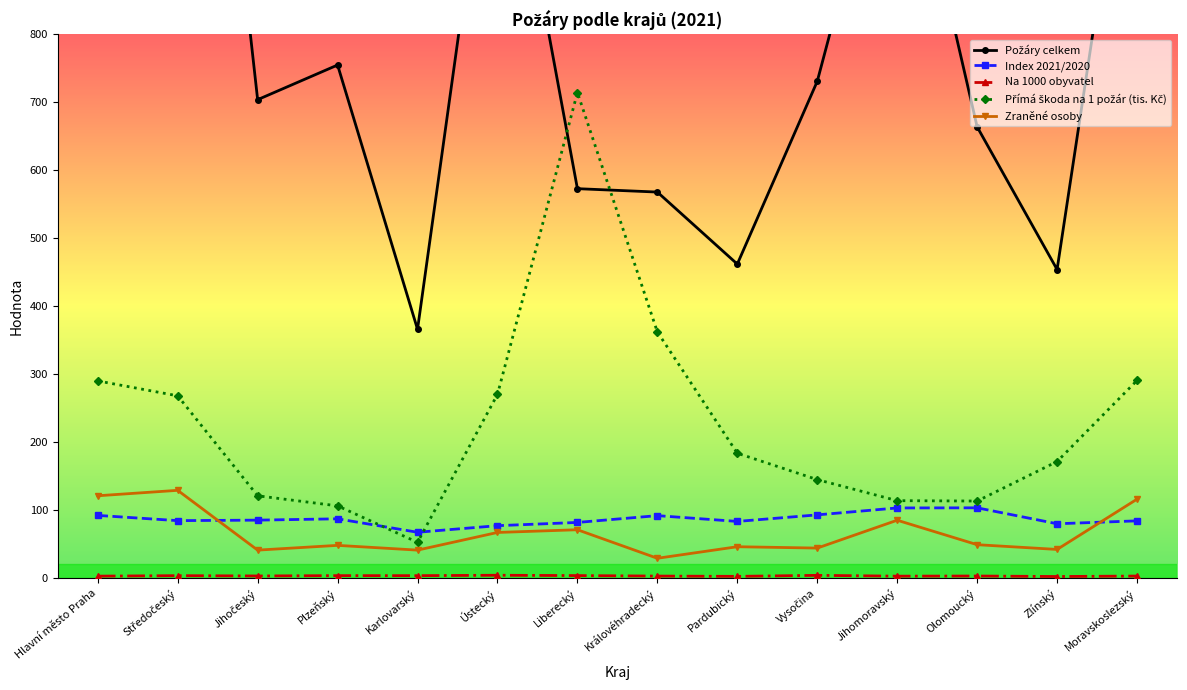

True or false: Na 1000 obyvatel has a value of 1.1 at Karlovarský.

False